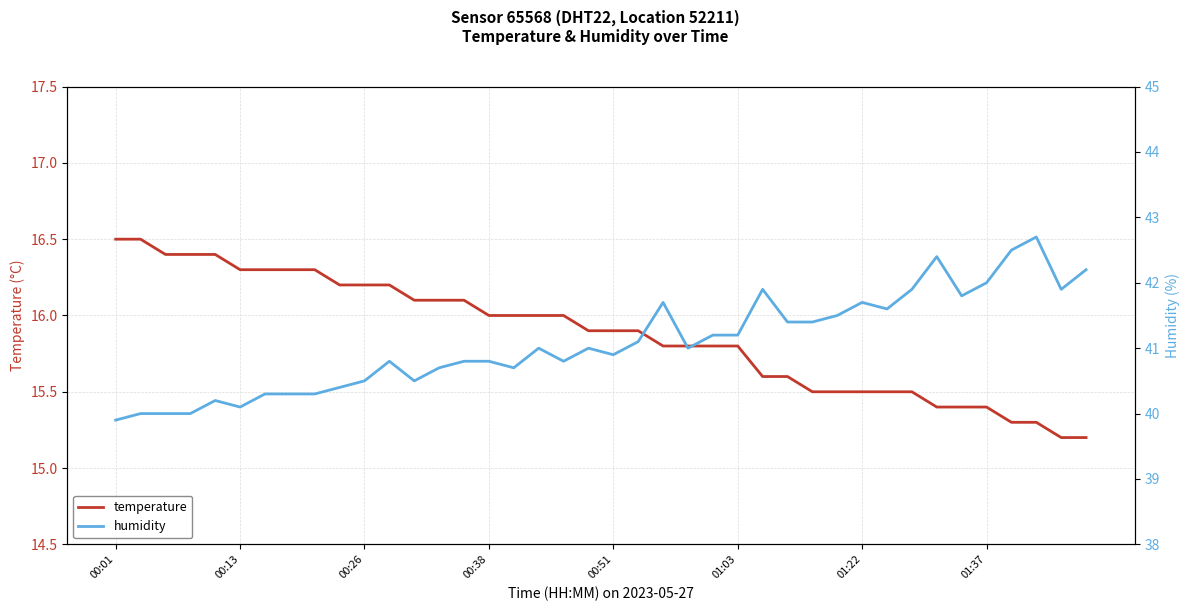

At which category is the sum across all series the highest?

37